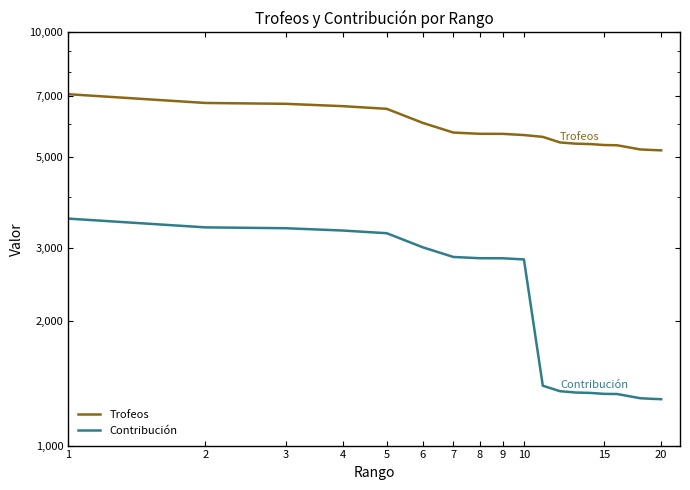

What is the sum of the Contribución values at 15 and 8?

4175